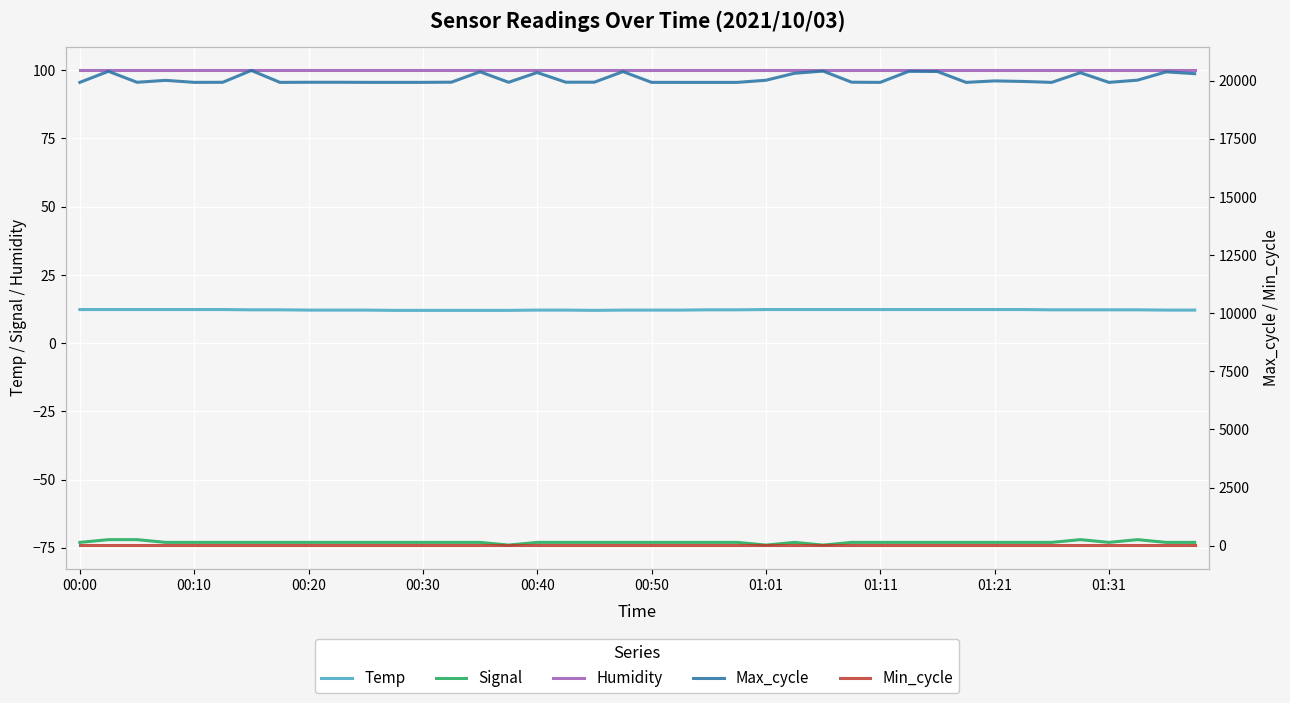

Which category has the highest value in the Humidity series?

00:00